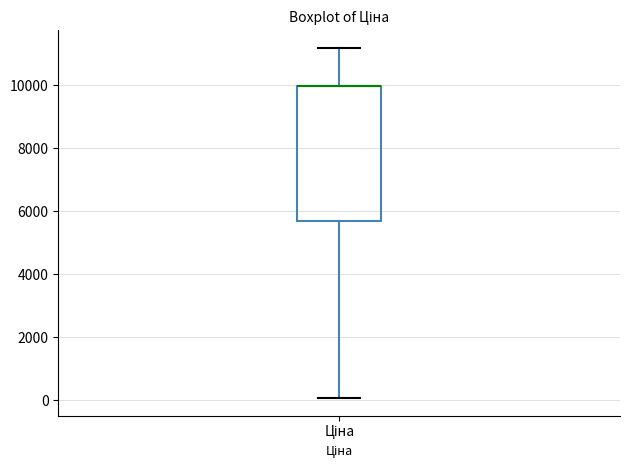

Where is the lower edge of the box for Ціна on the y-axis? The values are not printed on the chart, so give them approximately, as read against the axis.

5600